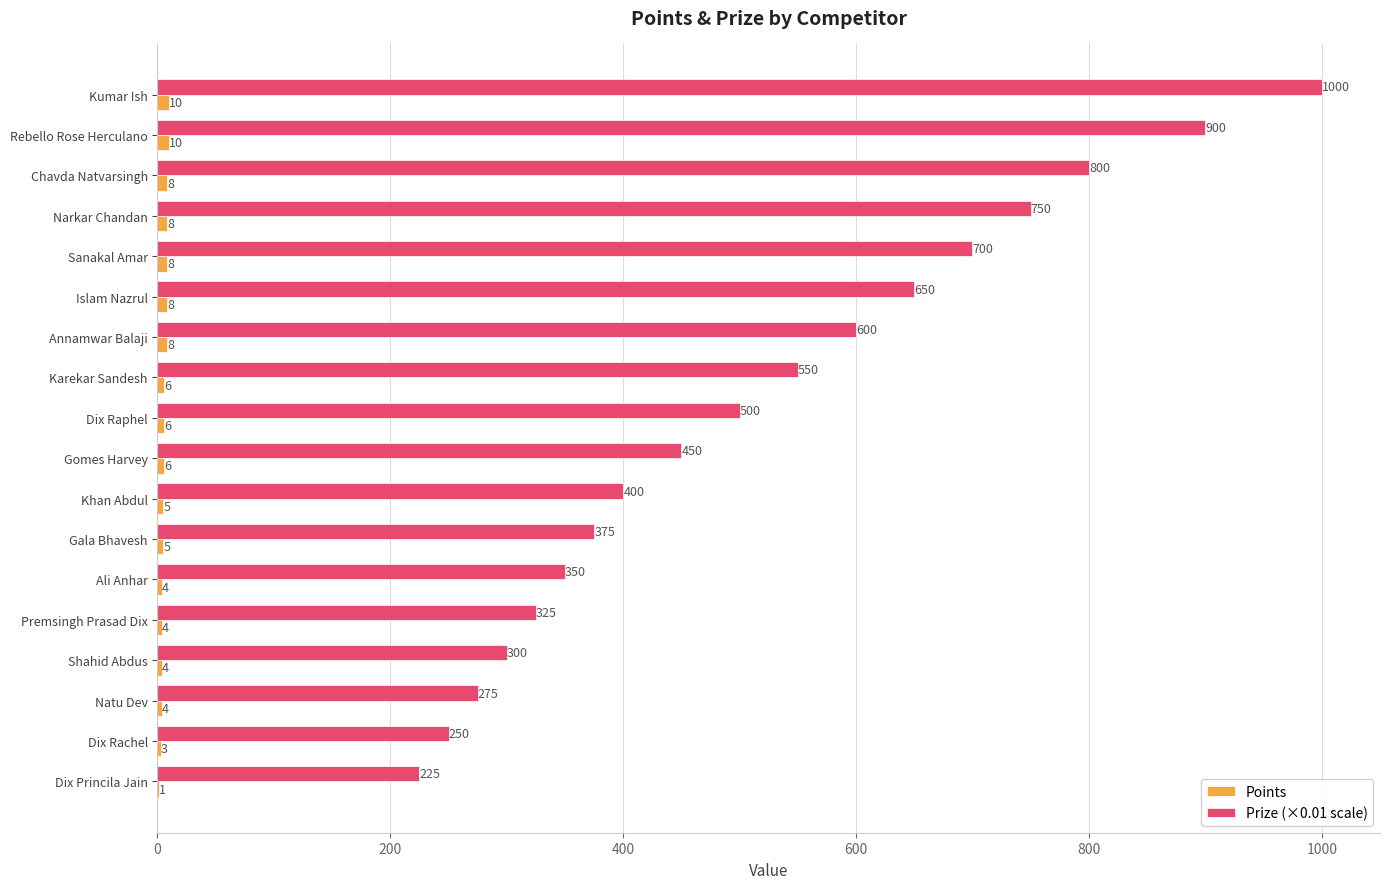

What is the sum of all Prize (×0.01 scale) values?

9400